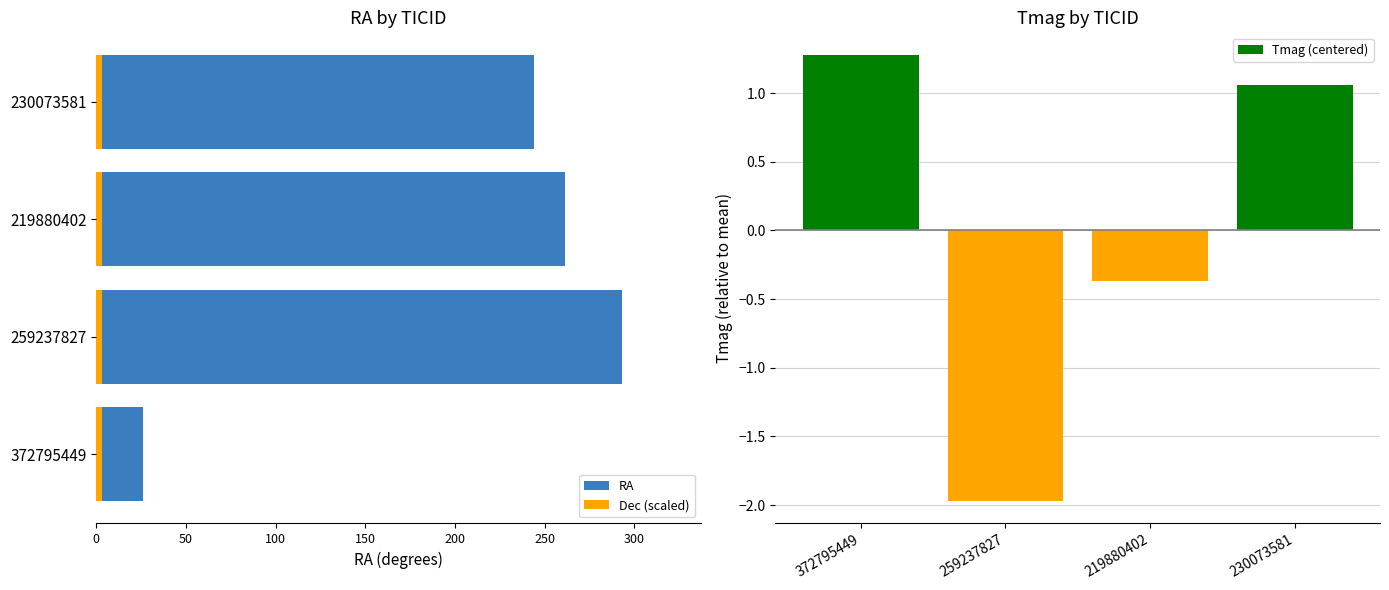

Rank the series by their maximum value, from highest to lowest.

RA, Dec (scaled), Tmag (centered)